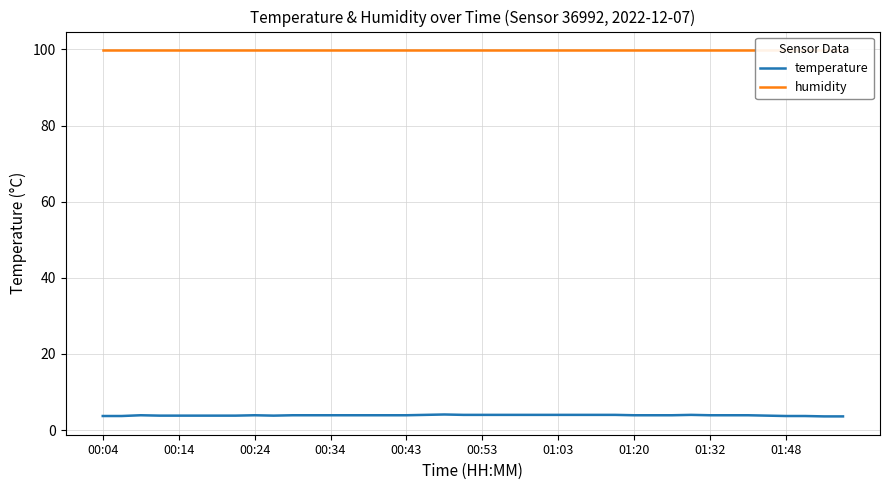

True or false: temperature and humidity cross at least once.

False